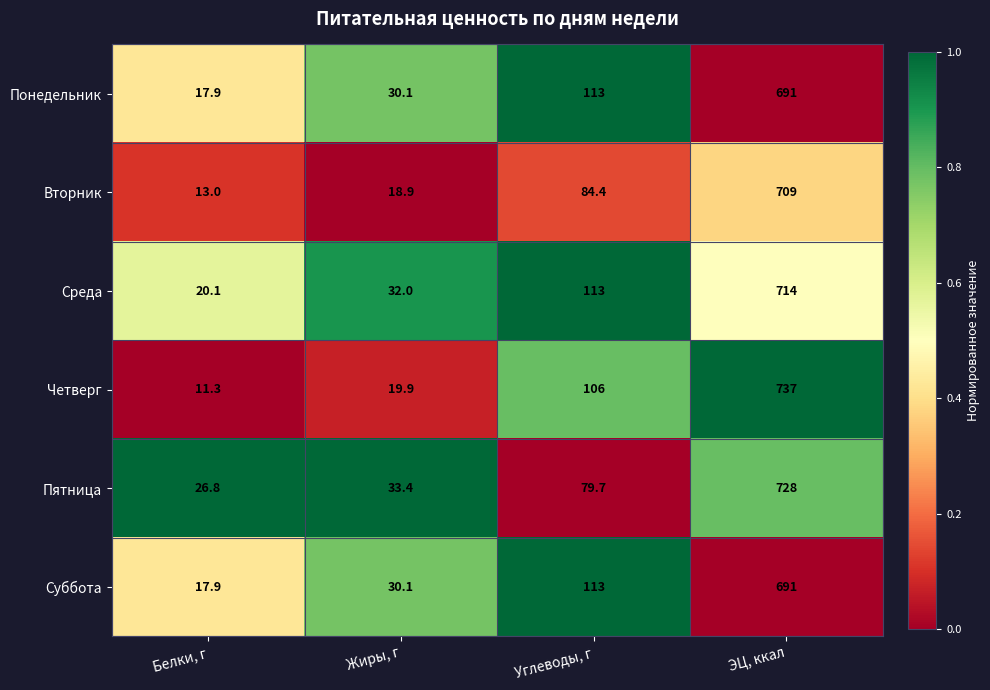

What is the spread (max minus min) of values at Белки, г?

15.5